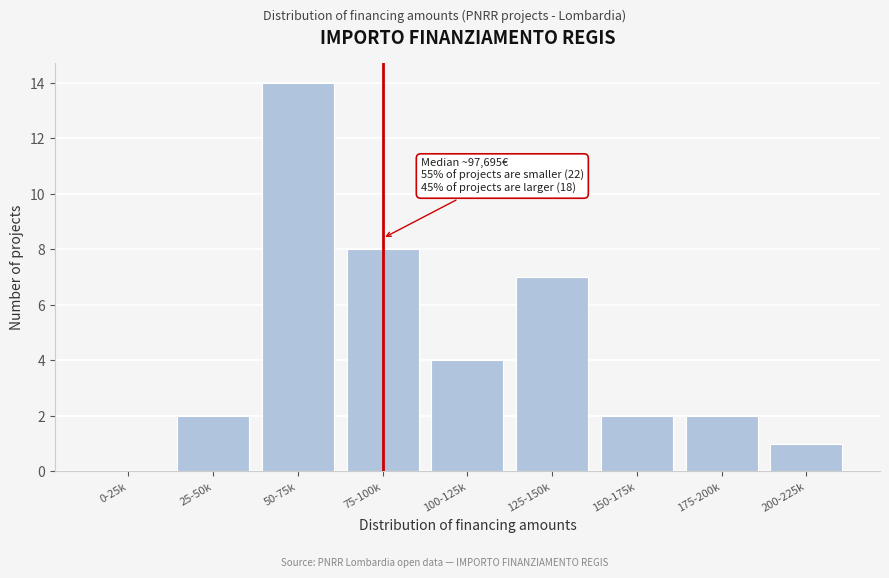

Reading left to right, what are all the values shown in this chart?

0-25k=0	25-50k=2	50-75k=14	75-100k=8	100-125k=4	125-150k=7	150-175k=2	175-200k=2	200-225k=1